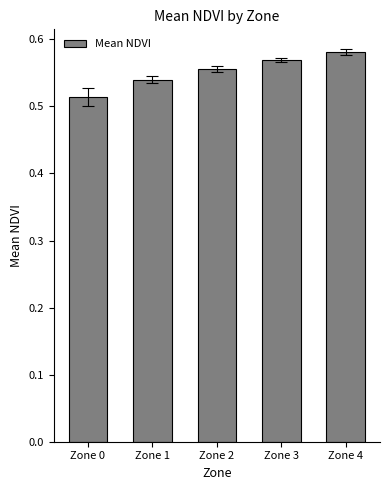

What is the difference between the maximum and minimum values?

0.1